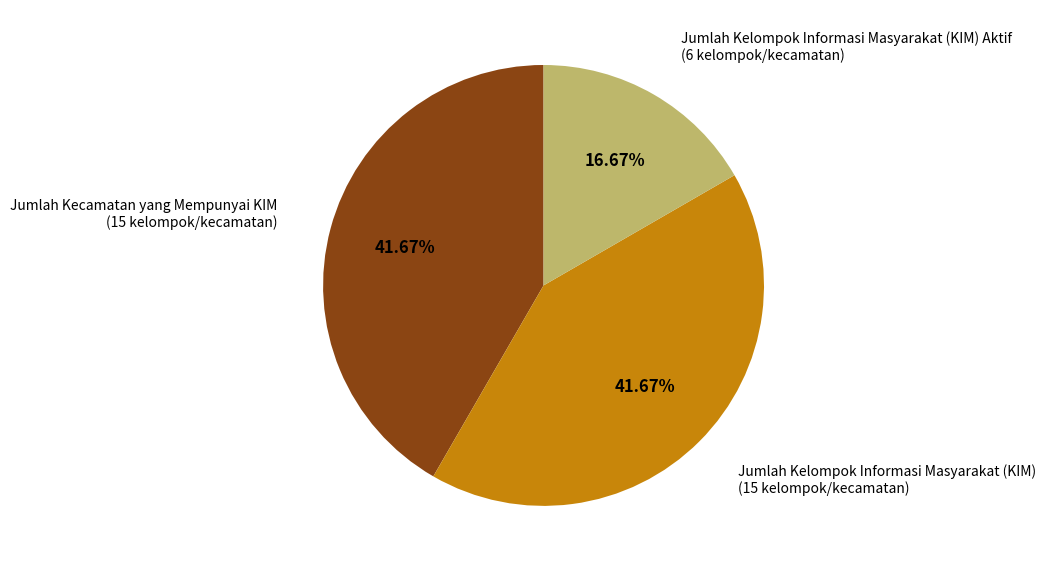

Does any single category account for the majority?

No